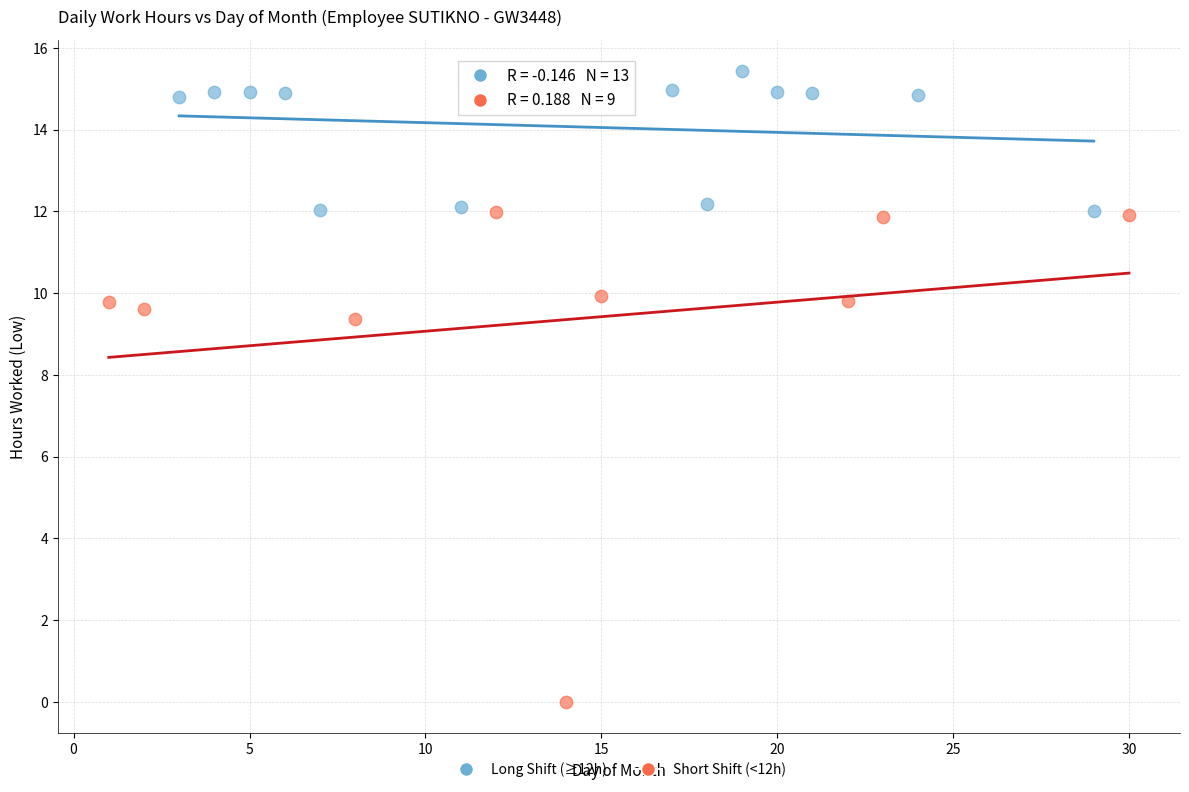

Which series has the widest spread of Y values?

Short Shift (<12h)